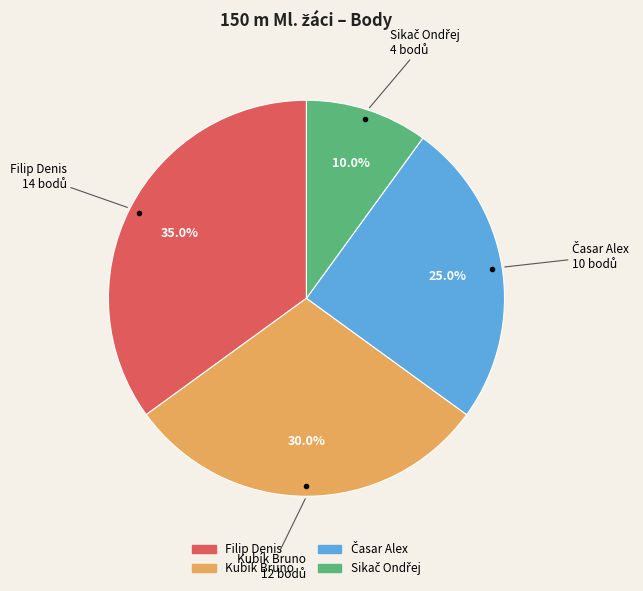

What is the largest slice in the pie chart?

Filip Denis